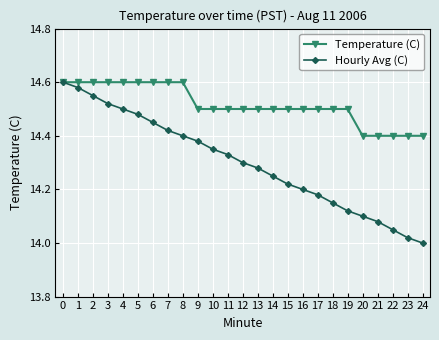

Is the value of Temperature (C) at 4 greater than the value of Hourly Avg (C) at 24?

Yes